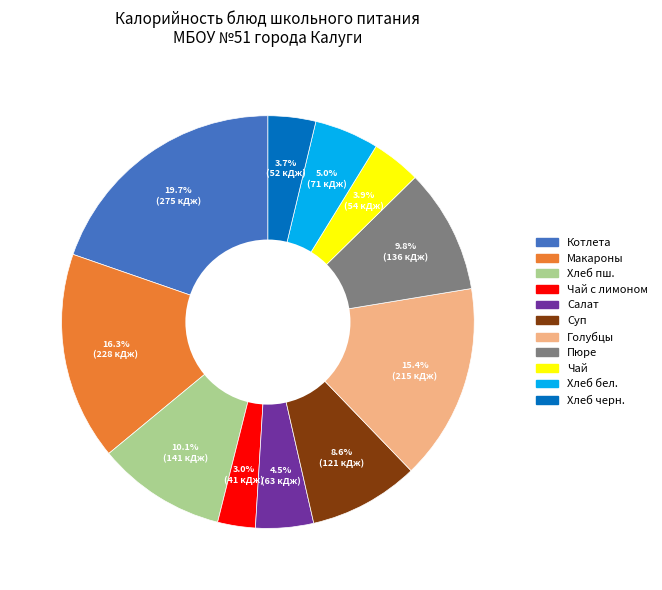

Is there a majority slice in this chart?

No